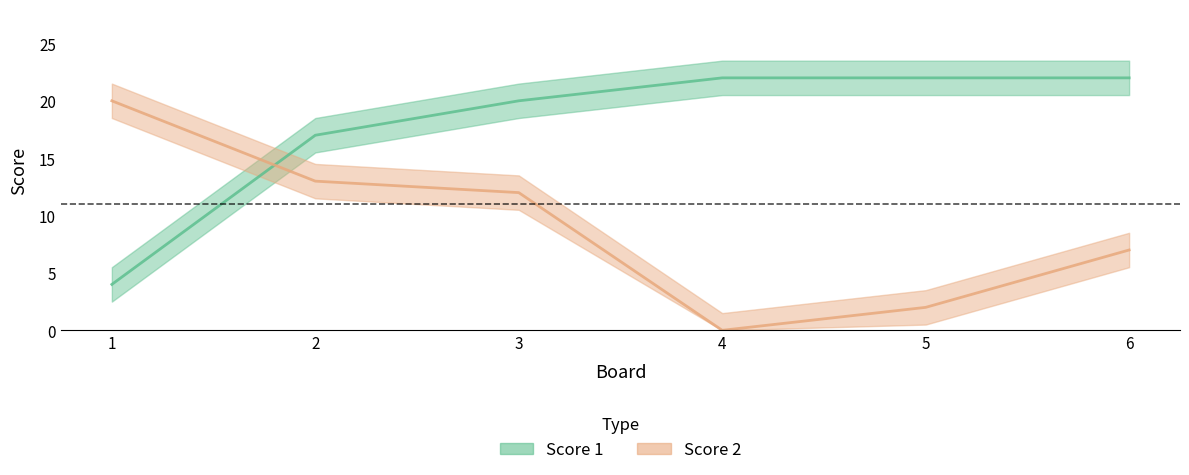

Which has a higher value, 6 or 4?

6